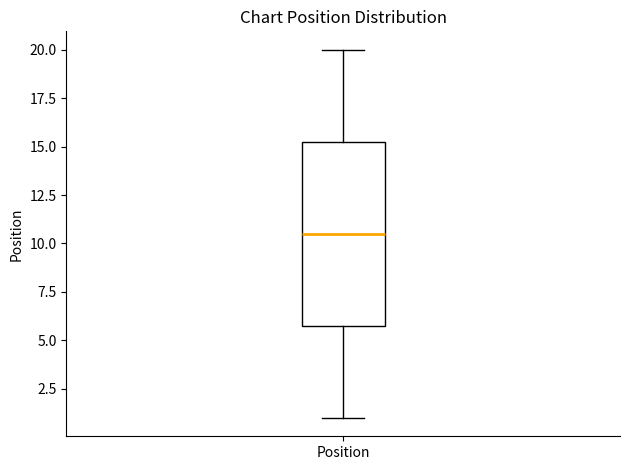

Transcribe this box plot: give where the median line is, the range the box spans, and where the two whiskers end, as read against the y-axis. The values are not printed on the chart, so give them approximately, as read against the axis.

median 10.5, box 6.0 to 15.5, whiskers 1.0 to 20.0